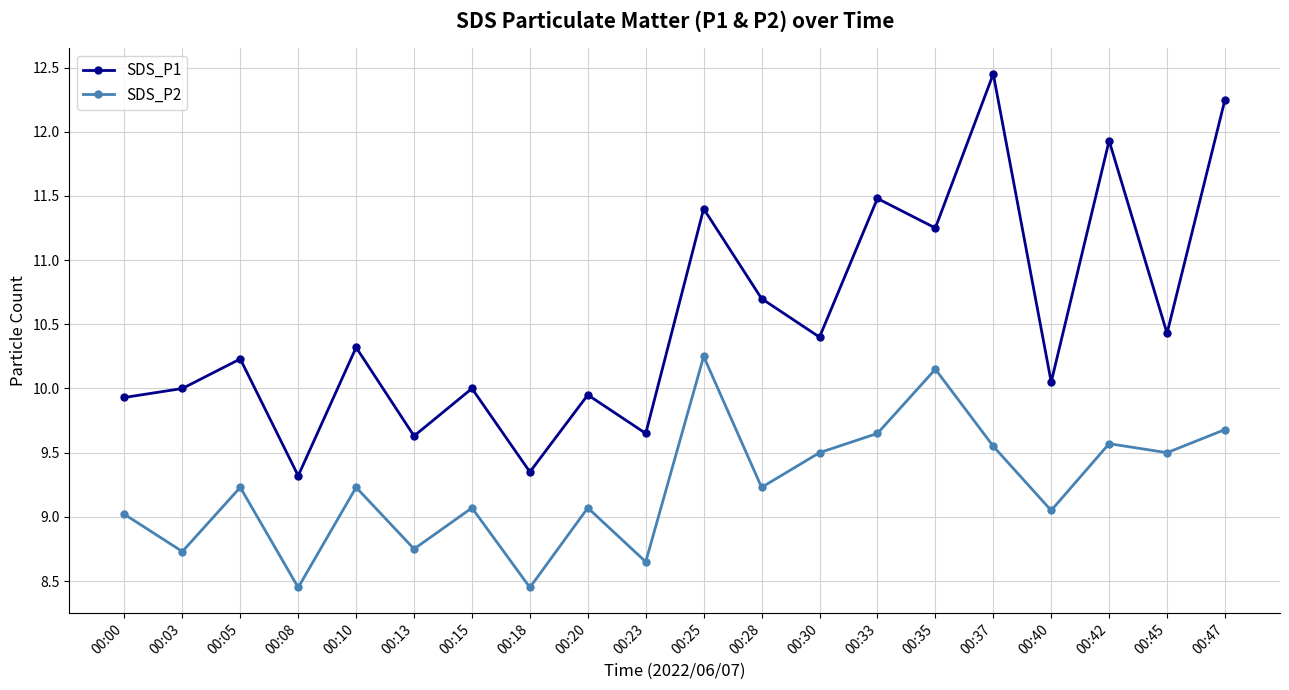

True or false: SDS_P2 and SDS_P1 intersect in this chart.

False